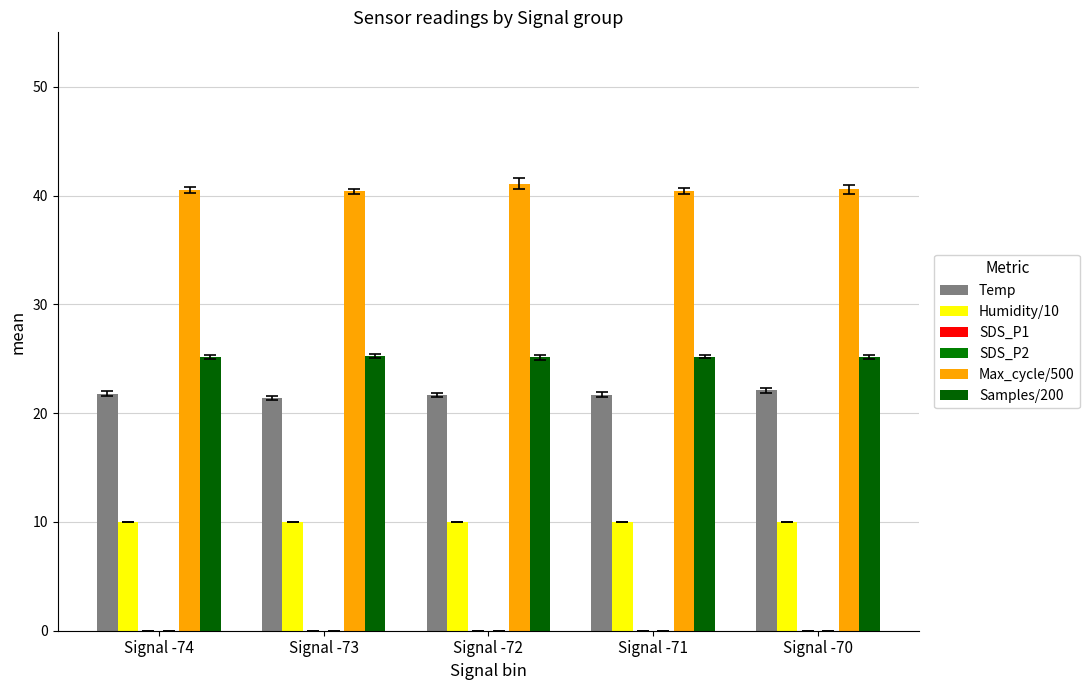

What are all the series names shown in the legend?

Temp, Humidity/10, SDS_P1, SDS_P2, Max_cycle/500, Samples/200